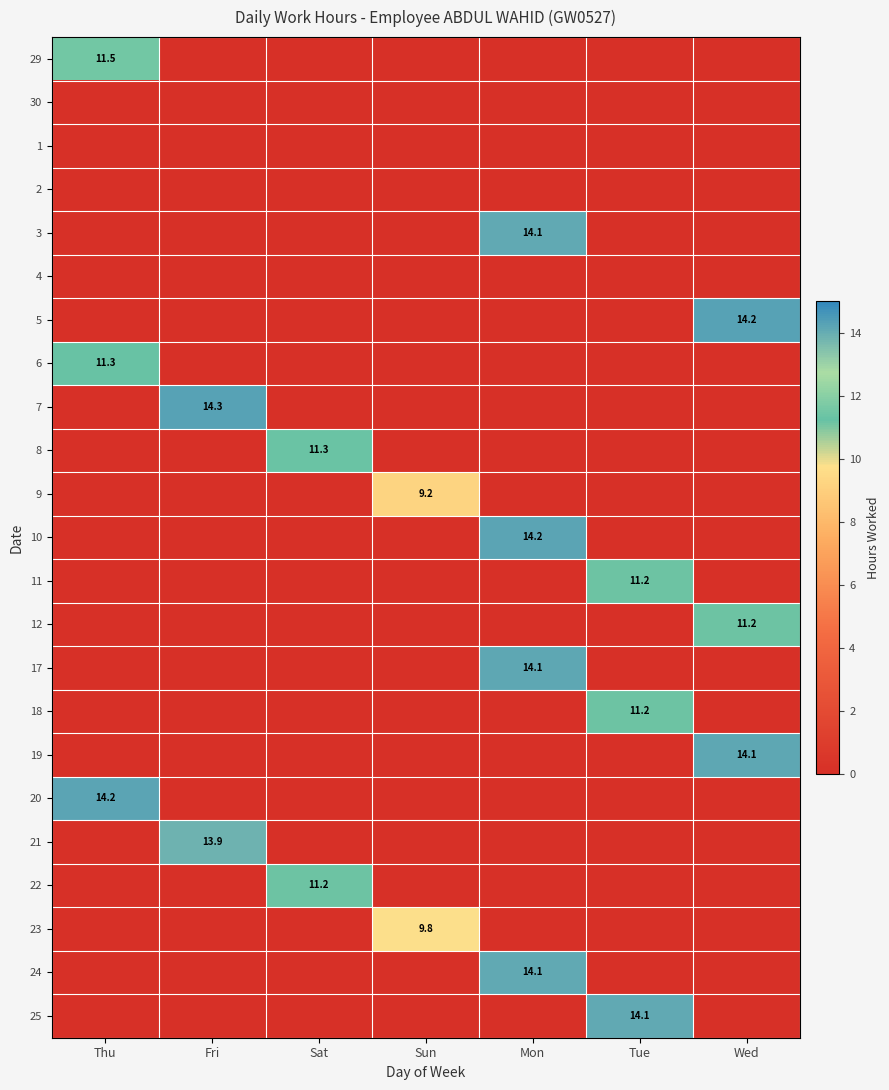

True or false: 22 has a value of 11.2 at Sat.

True